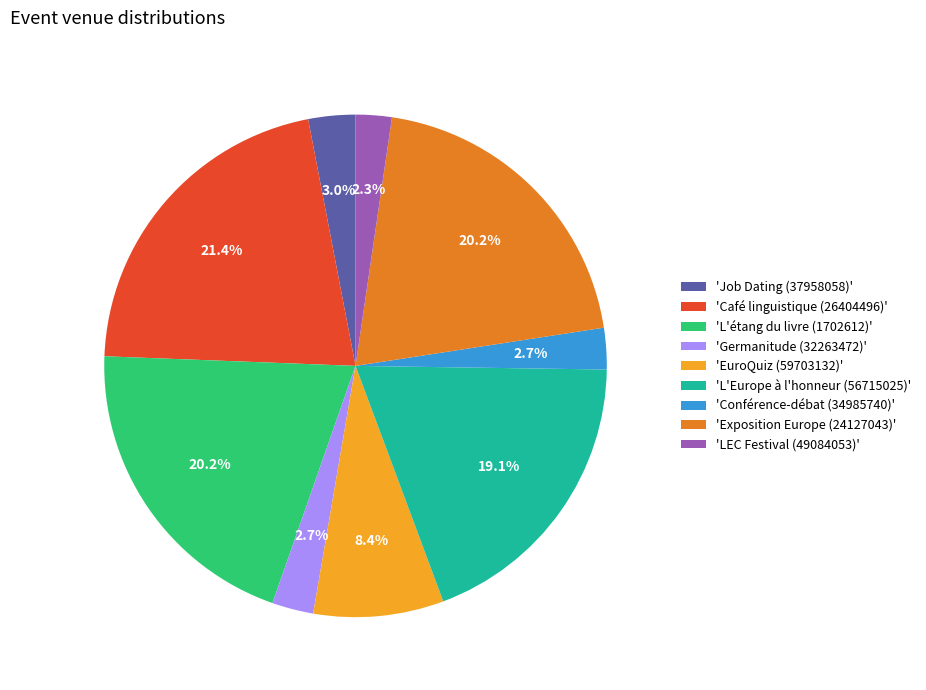

Which category has the biggest portion of the pie?

'Café linguistique (26404496)'